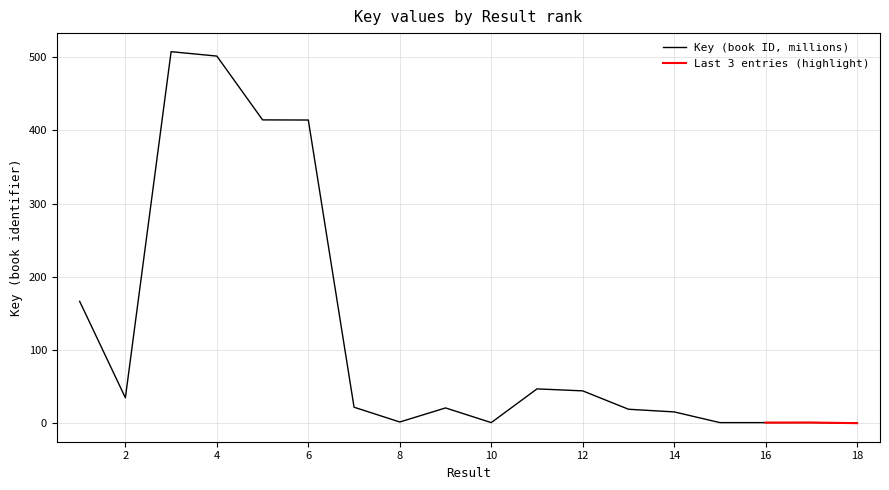

What is the change in value from 5 to 15?

-413.3